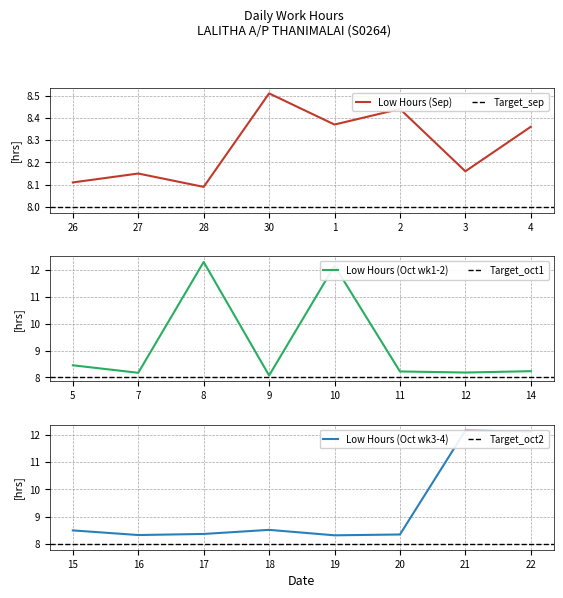

The chart shows a value of 8.3 at 19. True or false?

True